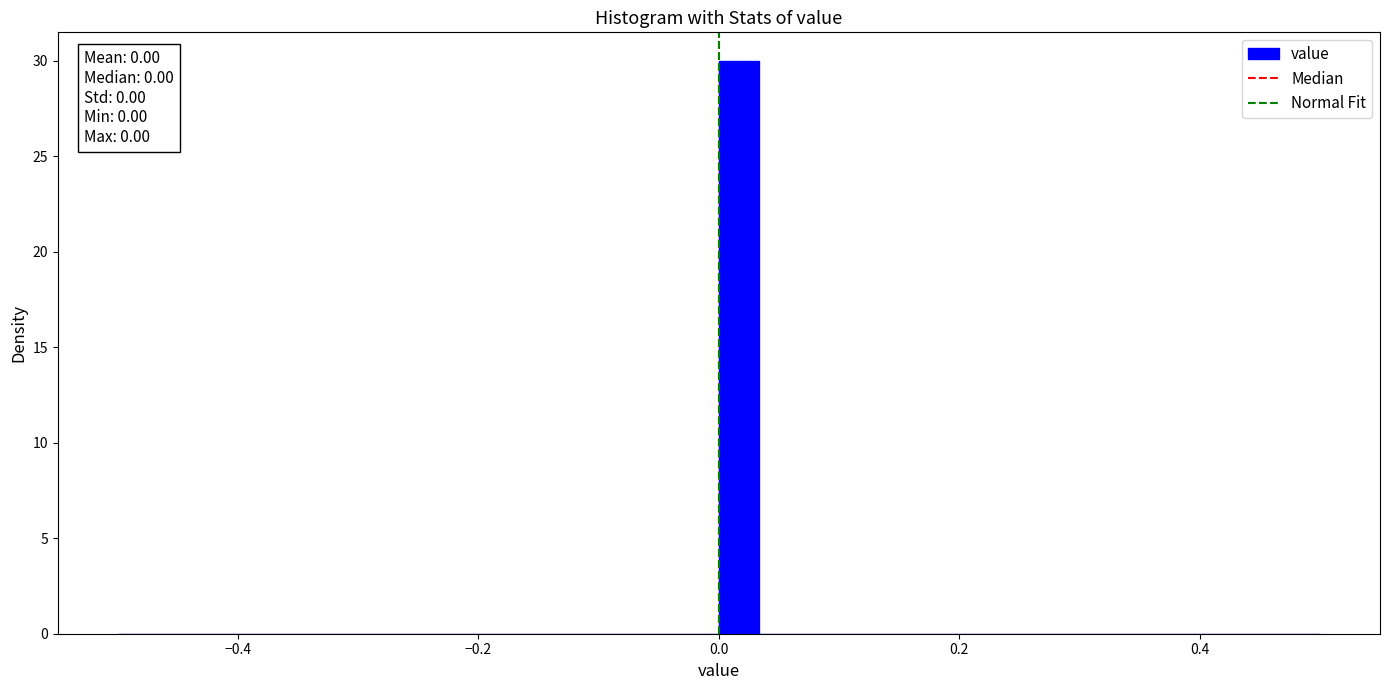

Around what value on the x-axis is the tallest bar? Give the approximate position of its centre, as read against the axis.

0.02